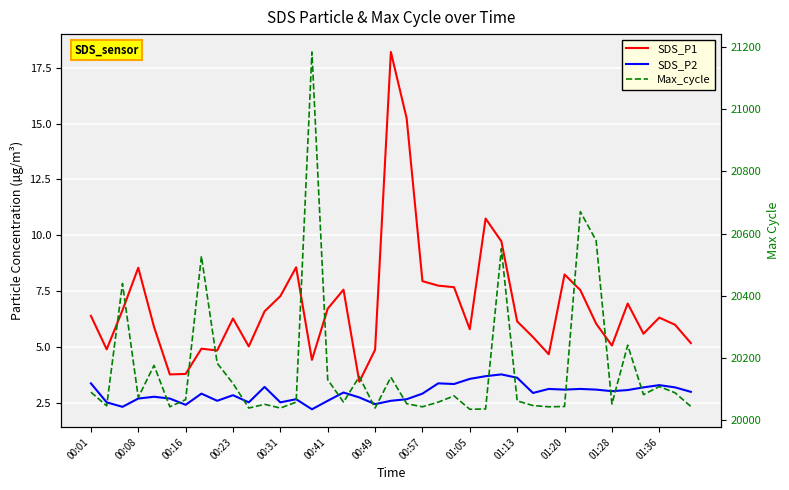

Reading left to right, extract all data points from this chart.

SDS_P1: 6.4	4.9	6.7	8.6	5.9	3.8	3.8	4.9	4.8	6.3	5.0	6.6	7.3	8.6	4.4	6.7	7.6	3.5	4.9	18.2	15.2	8.0	7.8	7.7	5.8	10.8	9.7	6.2	5.5	4.7	8.2	7.5	6.0	5.1	7.0	5.6	6.3	6.0	5.2
SDS_P2: 3.4	2.5	2.3	2.7	2.8	2.7	2.4	2.9	2.6	2.9	2.5	3.2	2.5	2.7	2.2	2.6	3.0	2.8	2.5	2.6	2.7	2.9	3.4	3.4	3.6	3.7	3.8	3.6	3.0	3.1	3.1	3.1	3.1	3.0	3.1	3.2	3.3	3.2	3.0
Max_cycle: 20091.0	20047.0	20440.0	20074.0	20177.0	20044.0	20067.0	20528.0	20184.0	20119.0	20040.0	20052.0	20040.0	20059.0	21184.0	20131.0	20059.0	20141.0	20040.0	20139.0	20054.0	20044.0	20059.0	20079.0	20036.0	20037.0	20552.0	20063.0	20048.0	20044.0	20045.0	20671.0	20578.0	20053.0	20242.0	20083.0	20109.0	20089.0	20045.0